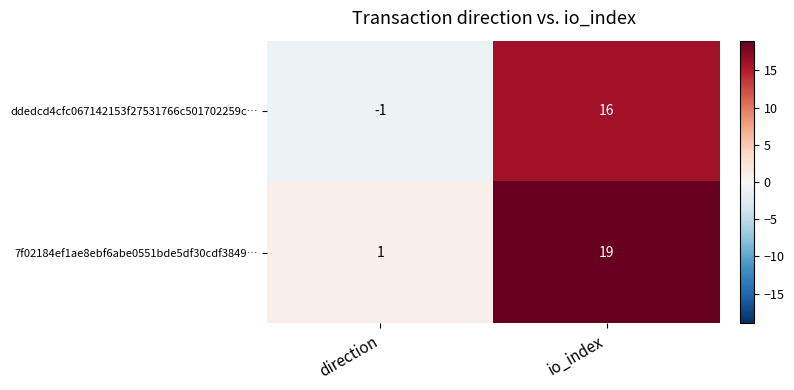

Which series has the widest spread of values?

7f02184ef1ae8ebf6abe0551bde5df30cdf3849…